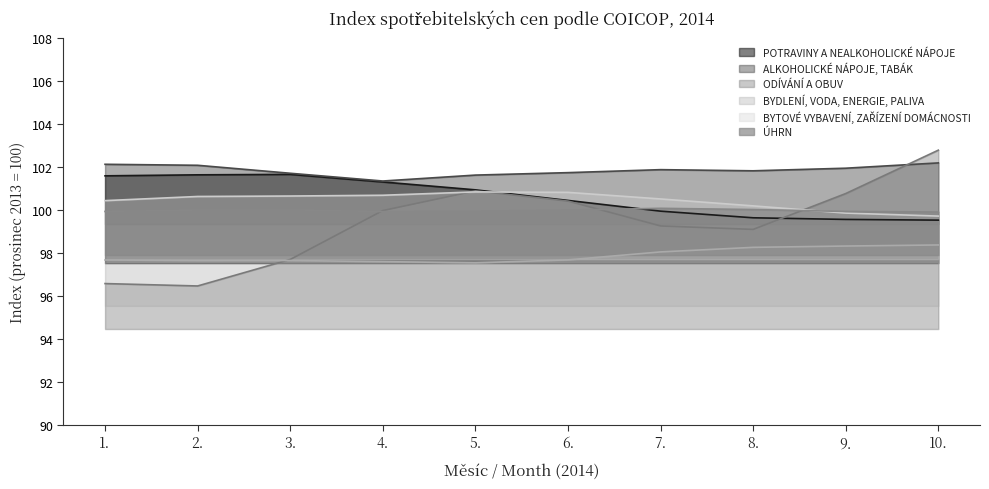

List the labels in order of POTRAVINY A NEALKOHOLICKÉ NÁPOJE value, largest first.

3., 1., 2., 4., 5., 6., 7., 9., 8., 10.